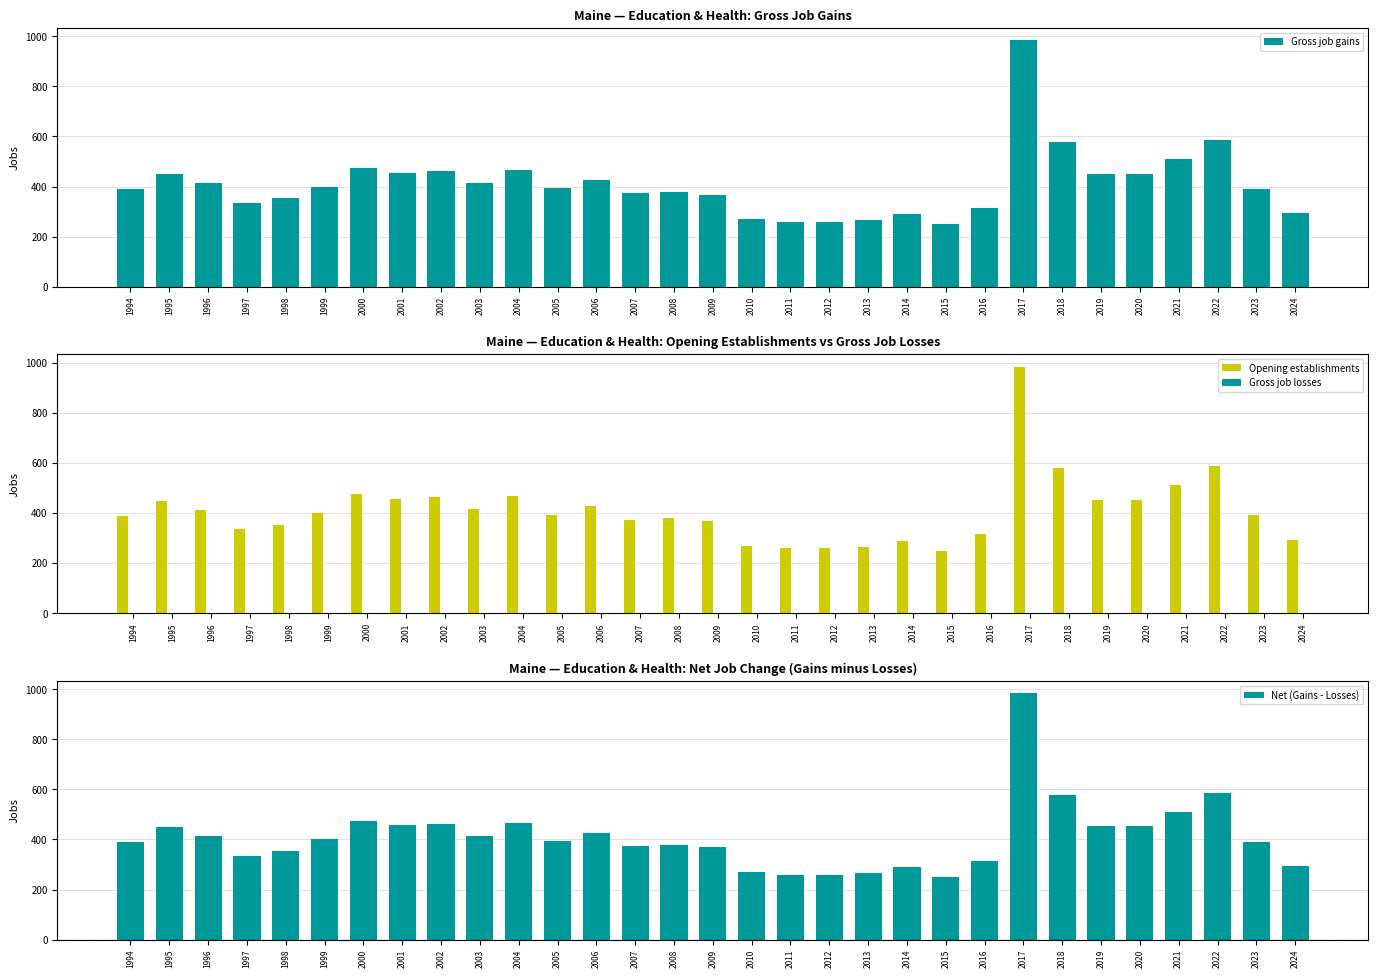

Reading left to right, extract all data points from this chart.

Gross job gains: 390	450	414	335	353	400	475	456	463	415	467	394	427	373	379	368	270	259	260	266	290	249	315	984	578	452	452	510	587	391	293
Opening establishments: 390	450	414	335	353	400	475	456	463	415	467	394	427	373	379	368	270	259	260	266	290	249	315	984	578	452	452	510	587	391	293
Gross job losses: 0	0	0	0	0	0	0	0	0	0	0	0	0	0	0	0	0	0	0	0	0	0	0	0	0	0	0	0	0	0	0
Net (Gains - Losses): 390	450	414	335	353	400	475	456	463	415	467	394	427	373	379	368	270	259	260	266	290	249	315	984	578	452	452	510	587	391	293